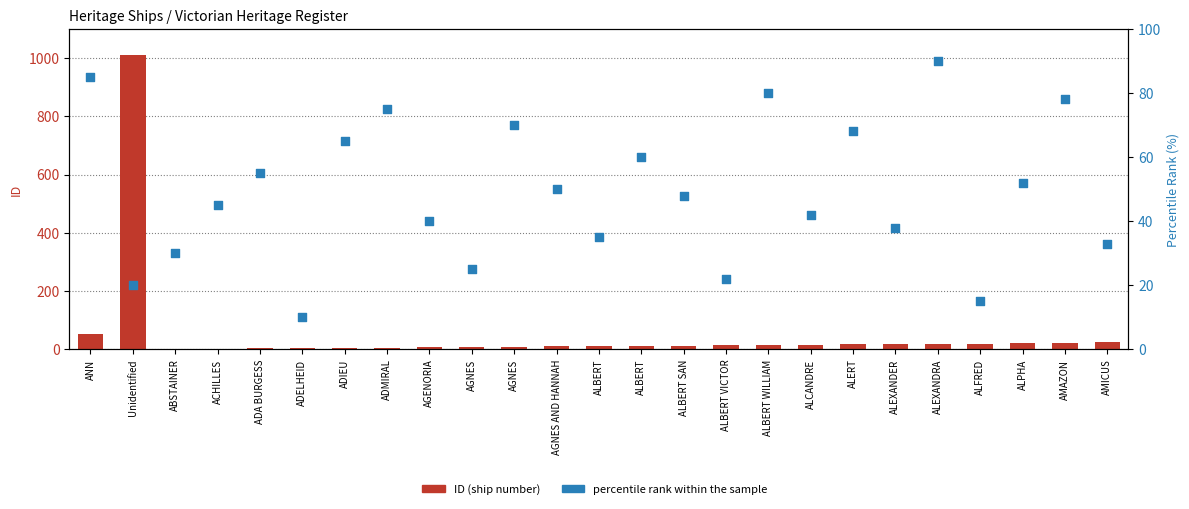

Which series has the largest total across all categories?

ID (ship number)